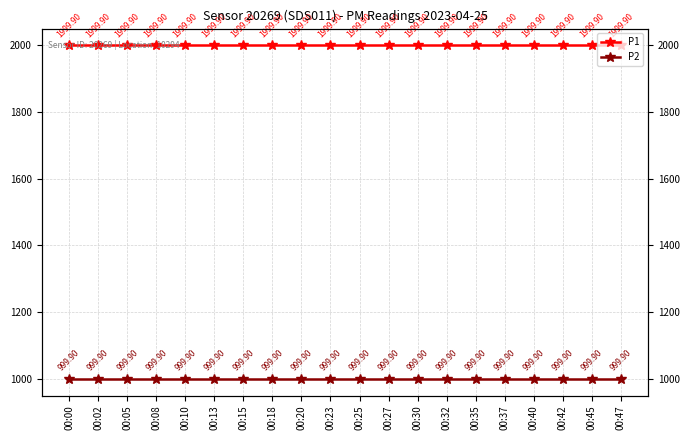

What is the sum of the P2 values at 00:42 and 00:08?

1999.8